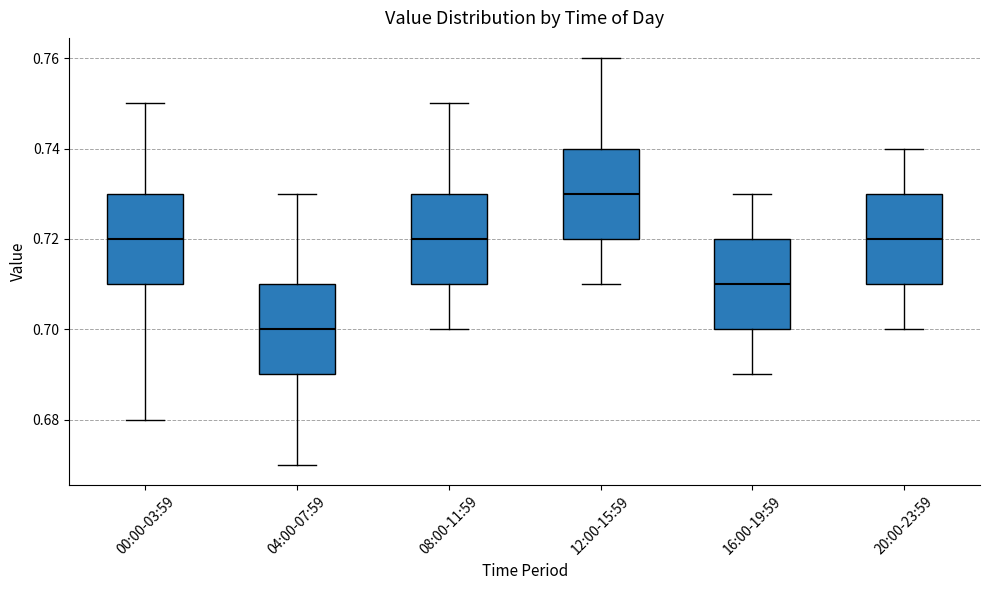

Reading left to right, read every box against the y-axis: the position of its median line, the range the box covers, and the ends of its whiskers. The values are not printed on the chart, so give them approximately, as read against the axis.

00:00-03:59: median 0.72, box 0.71 to 0.73, whiskers 0.68 to 0.75
04:00-07:59: median 0.70, box 0.69 to 0.71, whiskers 0.67 to 0.73
08:00-11:59: median 0.72, box 0.71 to 0.73, whiskers 0.70 to 0.75
12:00-15:59: median 0.73, box 0.72 to 0.74, whiskers 0.71 to 0.76
16:00-19:59: median 0.71, box 0.70 to 0.72, whiskers 0.69 to 0.73
20:00-23:59: median 0.72, box 0.71 to 0.73, whiskers 0.70 to 0.74